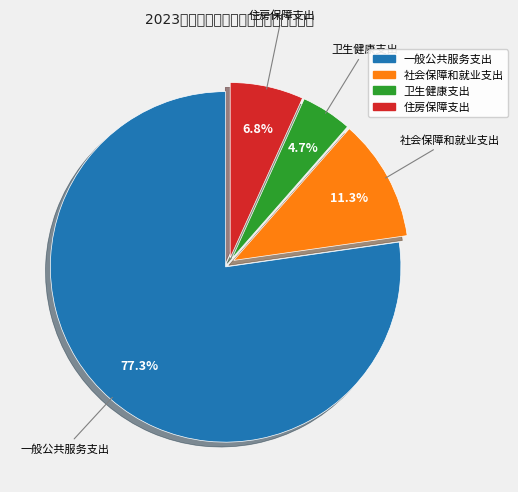

Does any single category account for the majority?

Yes